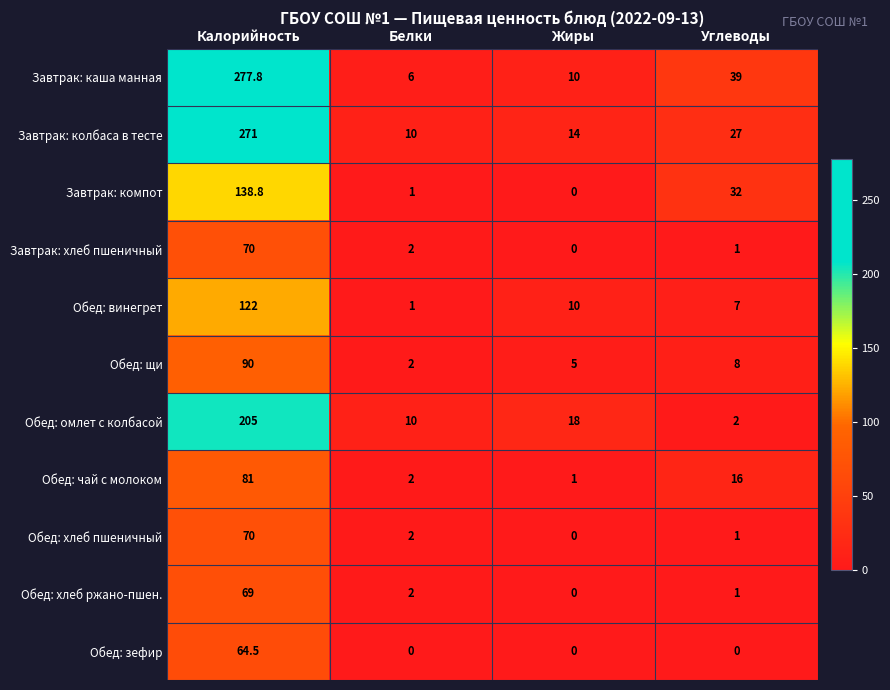

Count the number of data series in this chart.

11